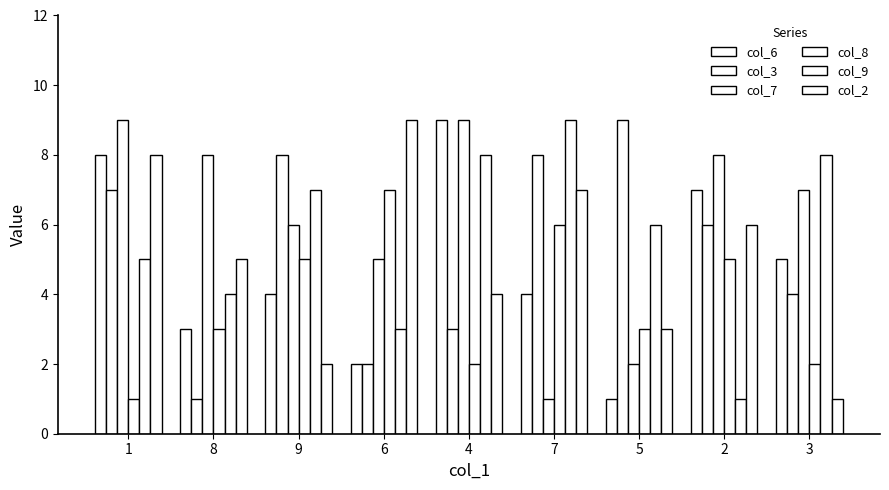

How many bars are there in total?

54